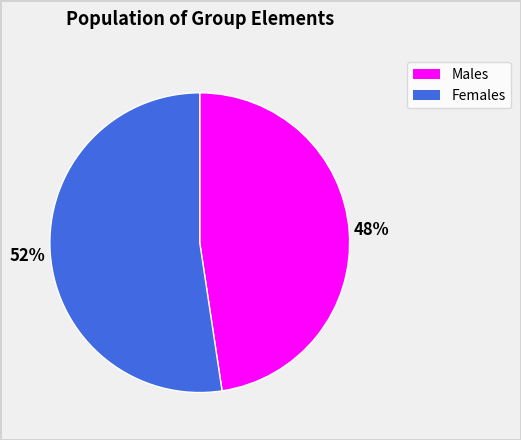

To the nearest percent, what is the average slice percentage?

50%